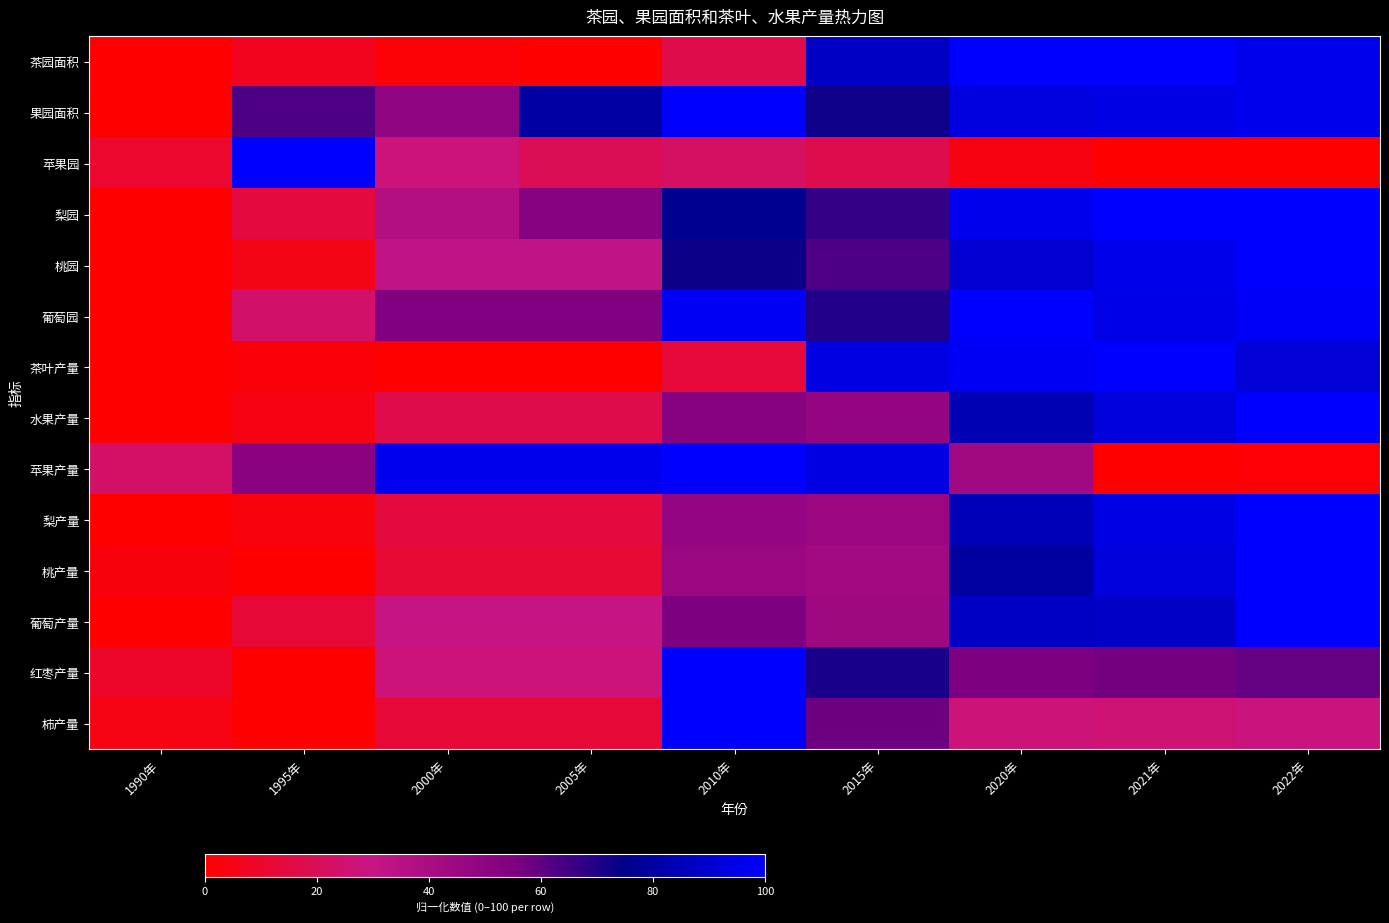

Between 2015年 and 2021年, which series saw the biggest shift?

苹果产量